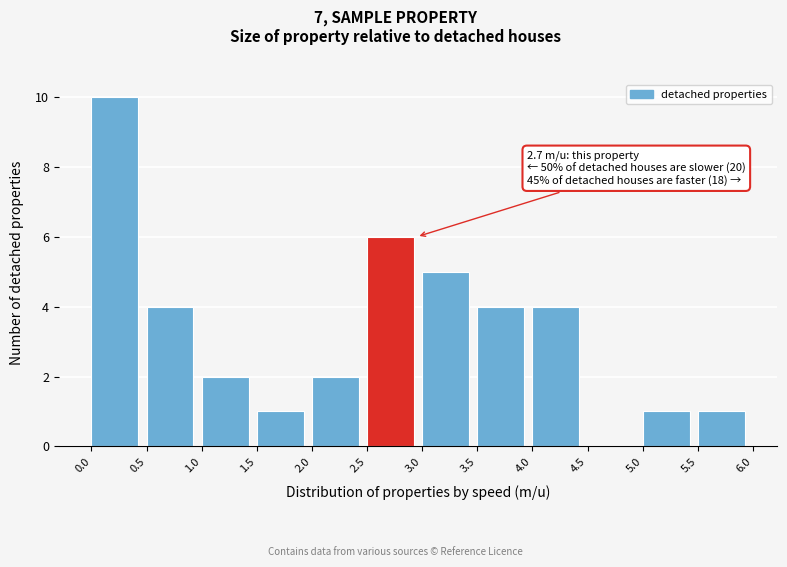

Over which range of the x-axis is the bar tallest?

0.0 to 0.5